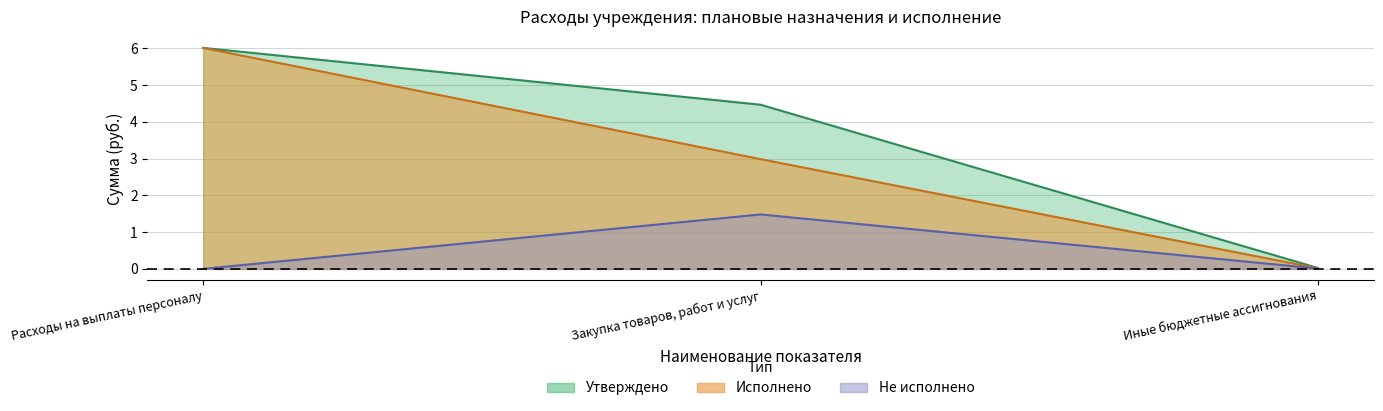

What is the label of the 1st point from the left?

Расходы на выплаты персоналу